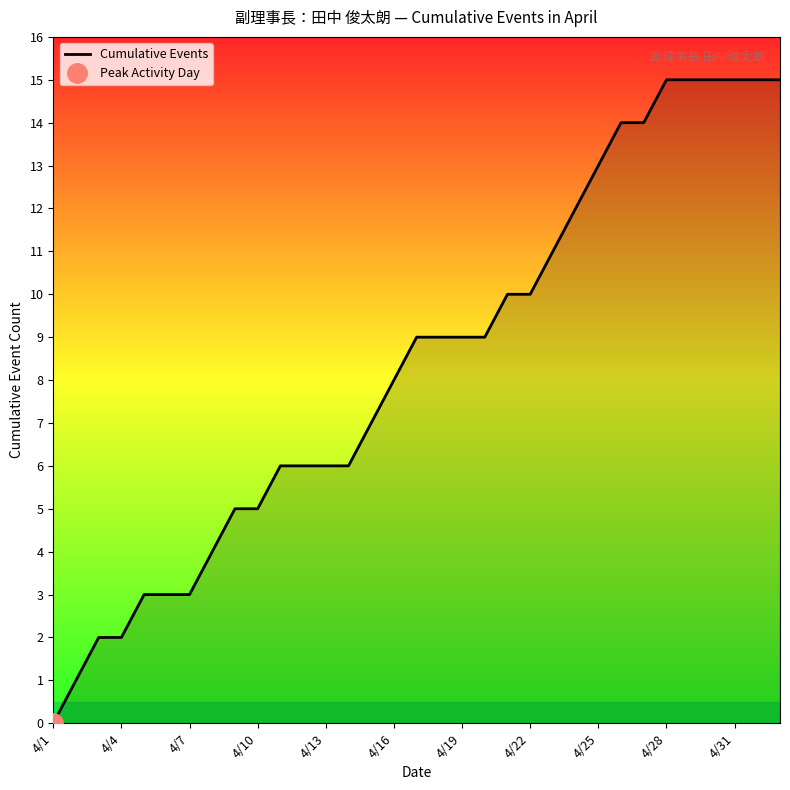

Count the number of categories in the chart.

33